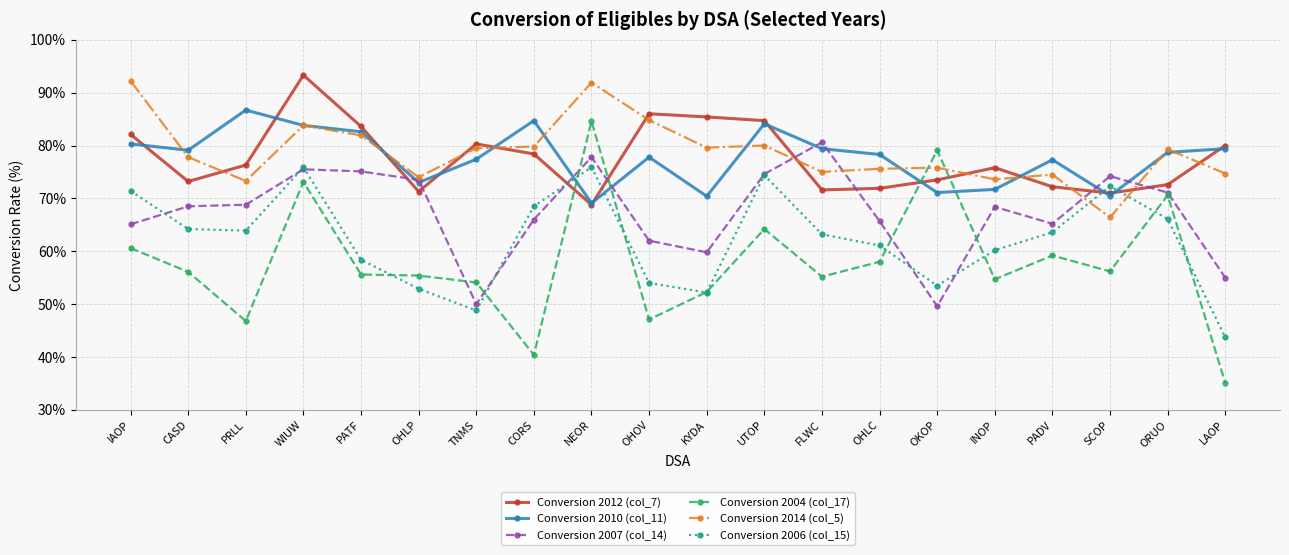

What is the approximate value of Conversion 2004 (col_17) at CASD?

56.1